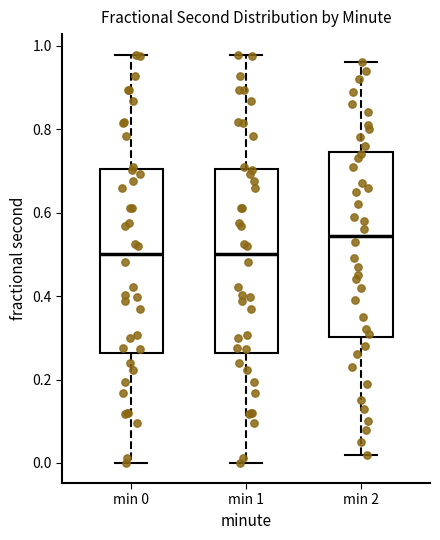

Reading left to right, read every box against the y-axis: the position of its median line, the range the box covers, and the ends of its whiskers. The values are not printed on the chart, so give them approximately, as read against the axis.

min 0: median 0.50, box 0.26 to 0.70, whiskers 0.00 to 0.98
min 1: median 0.50, box 0.26 to 0.70, whiskers 0.00 to 0.98
min 2: median 0.54, box 0.30 to 0.74, whiskers 0.02 to 0.96